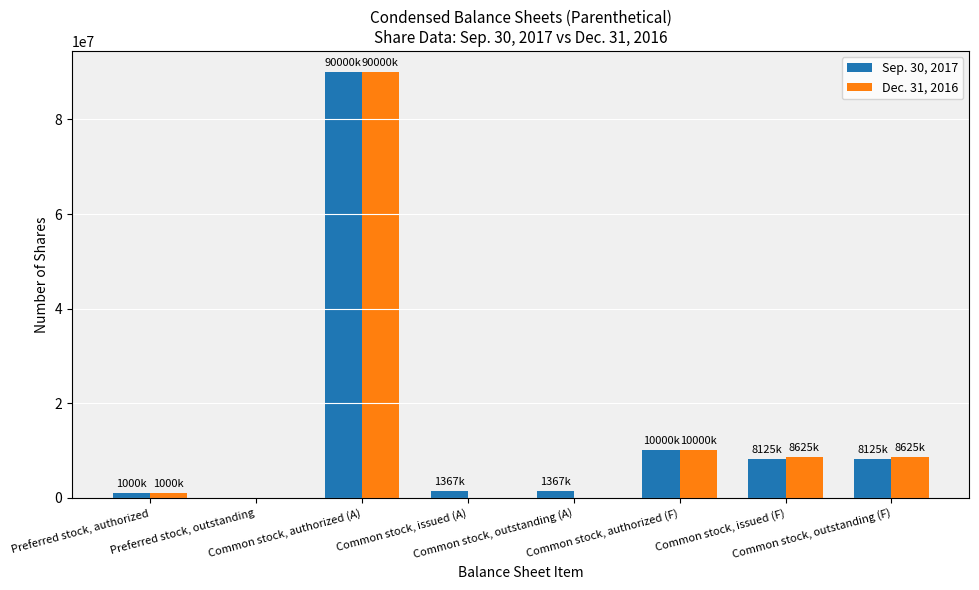

The value of Dec. 31, 2016 at Preferred stock, authorized is 1000000. True or false?

True